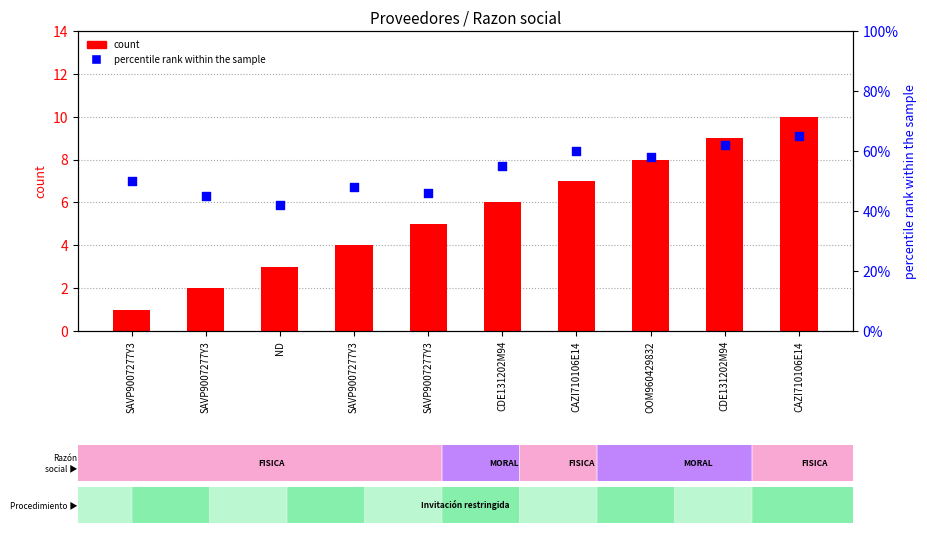

Which series reaches the minimum Y coordinate?

count